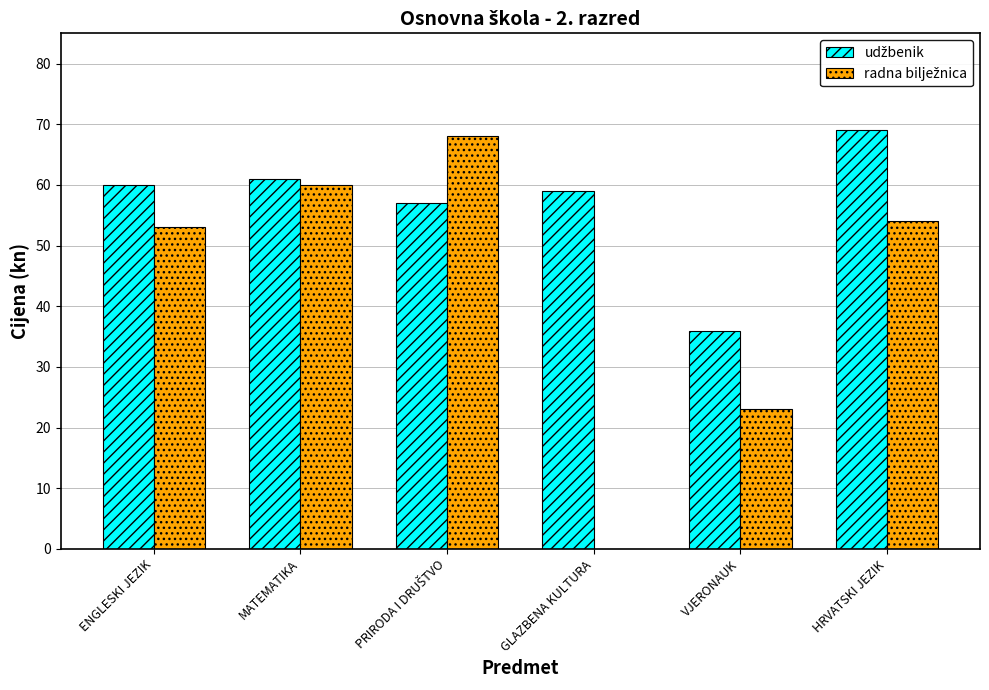

What is the total value across all series at GLAZBENA KULTURA?

59